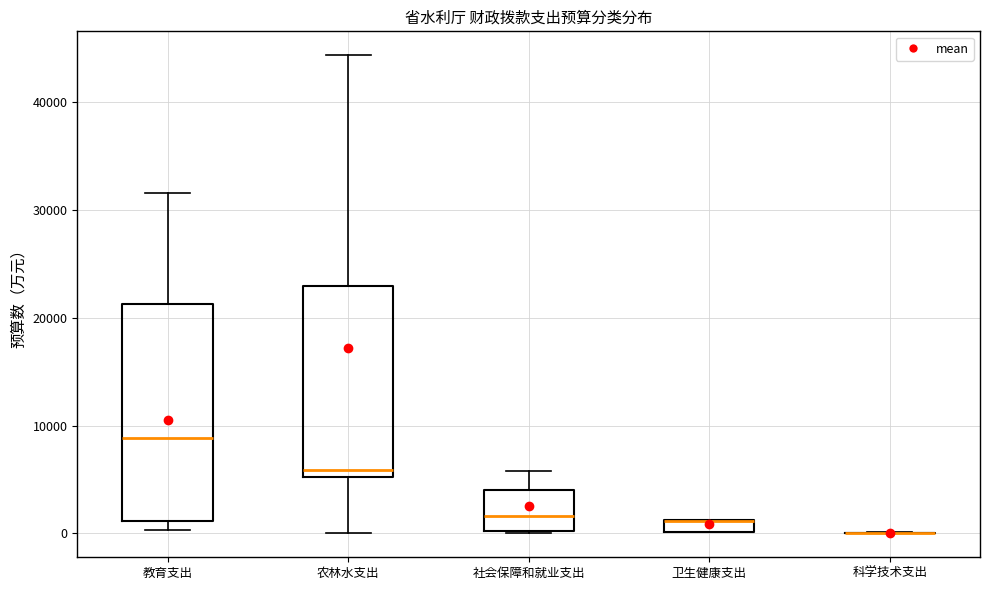

Where is the lower edge of the box for 教育支出 on the y-axis? The values are not printed on the chart, so give them approximately, as read against the axis.

1000